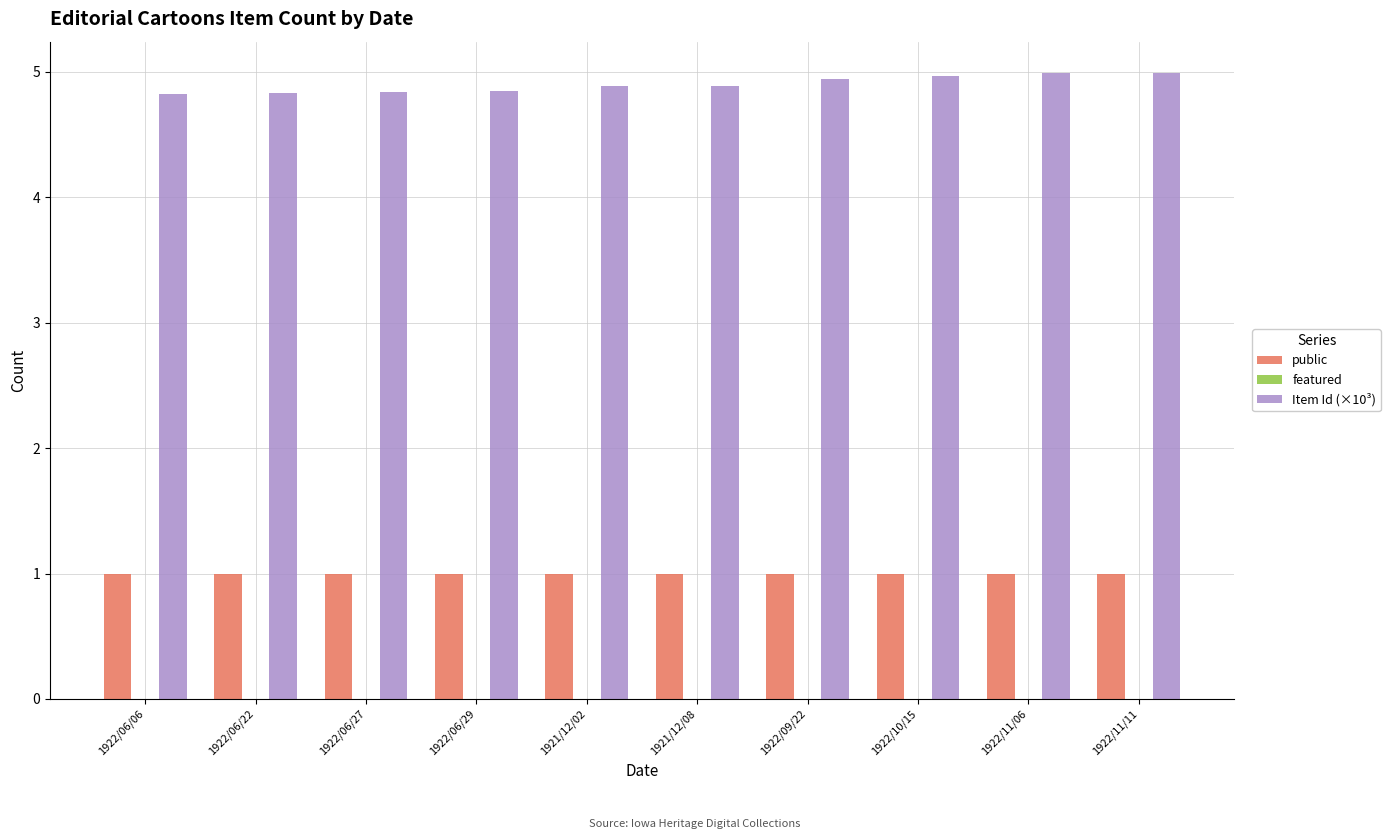

Is the value of Item Id (×10³) at 1922/06/06 greater than the value of public at 1922/06/22?

Yes